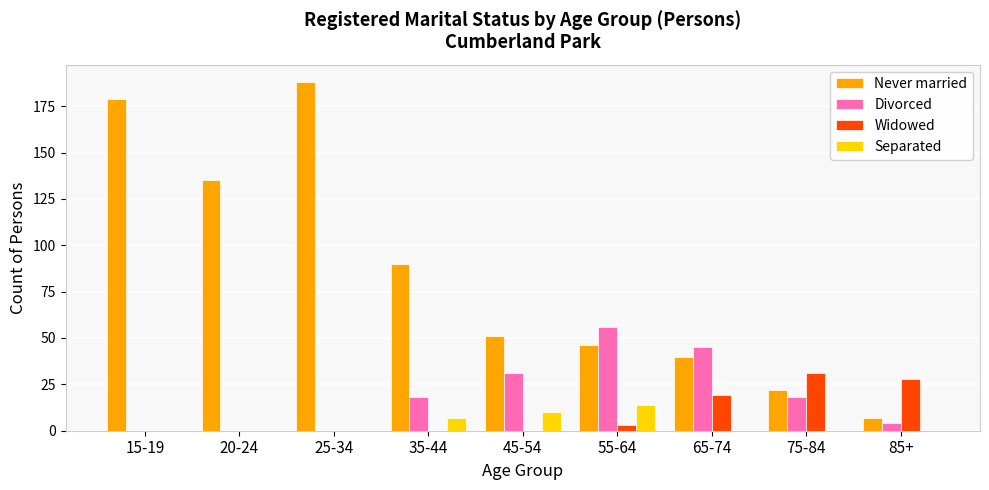

What is the spread (max minus min) of values at 65-74?

45